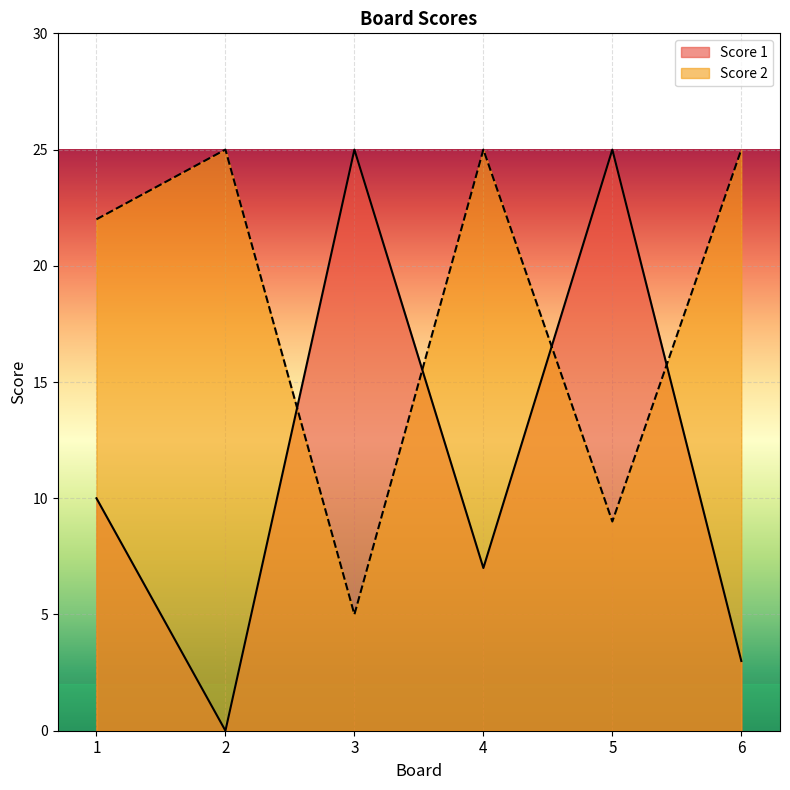

What is the difference between the Score 1 values at 4 and 6?

4